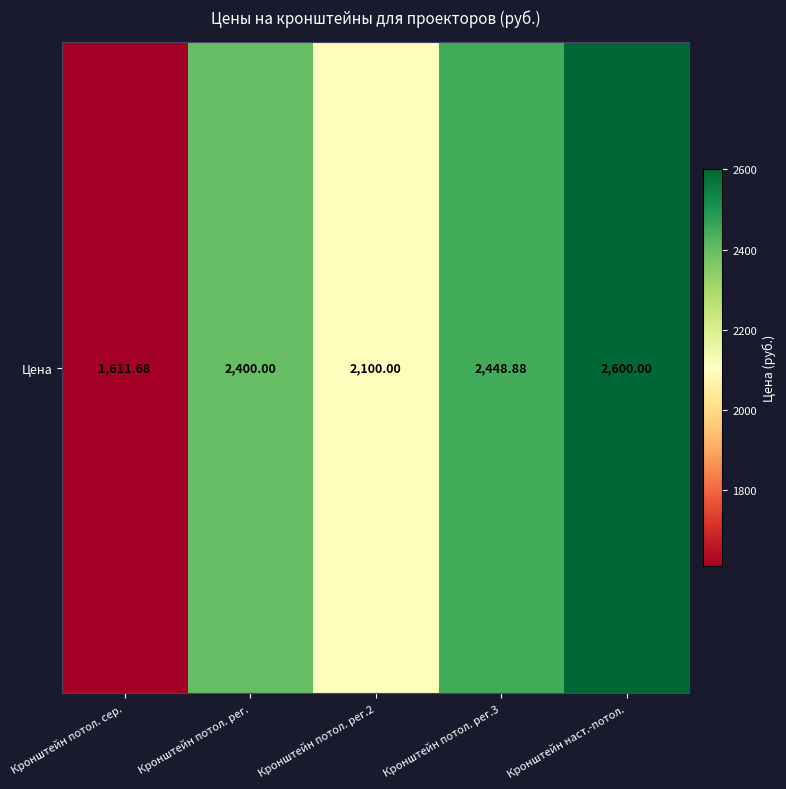

Rank the categories by value from lowest to highest.

Кронштейн потол. сер., Кронштейн потол. рег.2, Кронштейн потол. рег., Кронштейн потол. рег.3, Кронштейн наст.-потол.